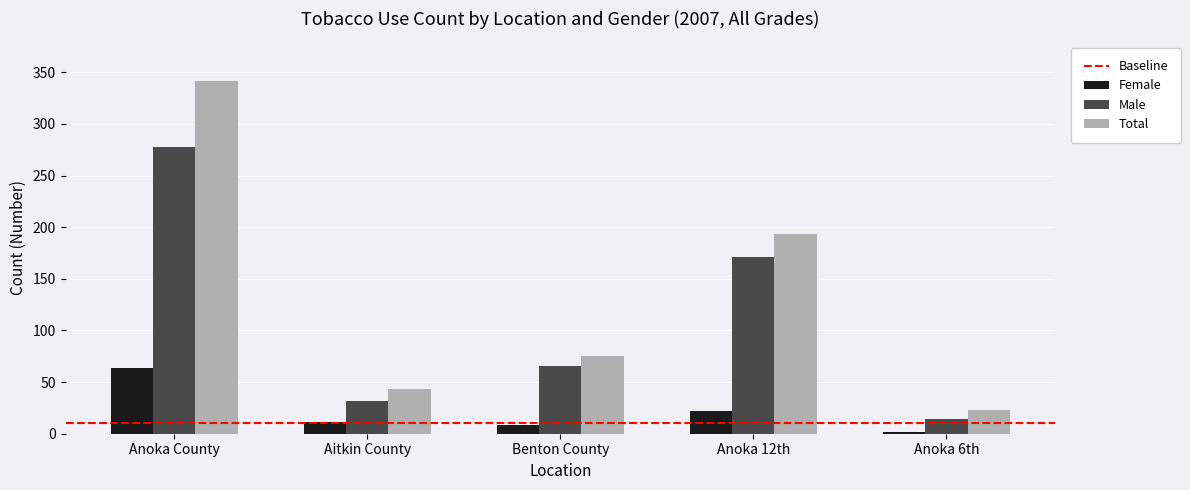

The Female series shows 95 at Anoka County. True or false?

False